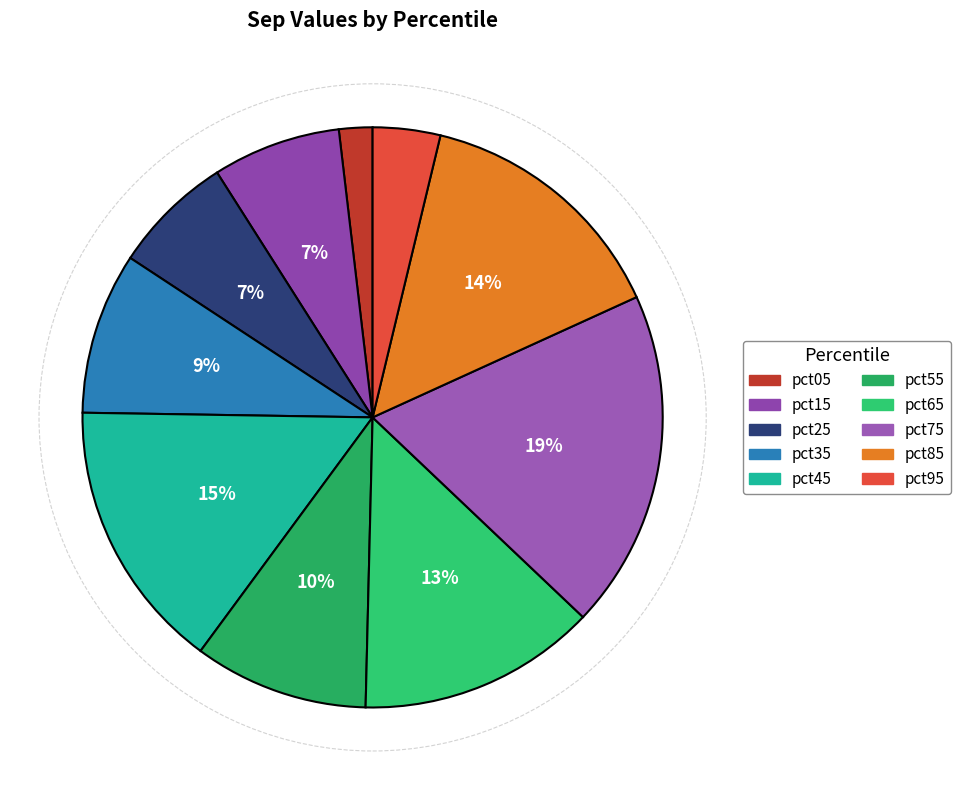

What is the smallest slice in the pie chart?

pct05